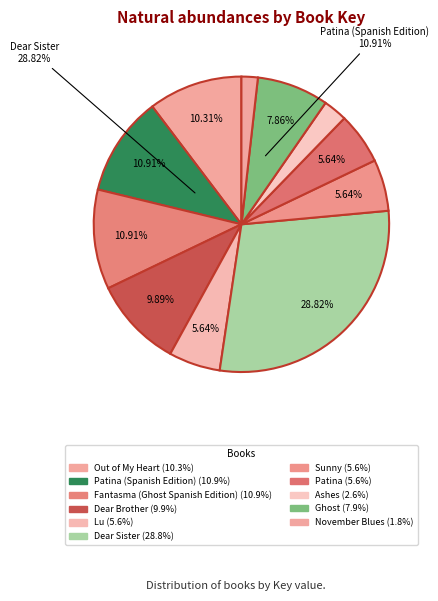

What is the smallest slice in the pie chart?

November Blues